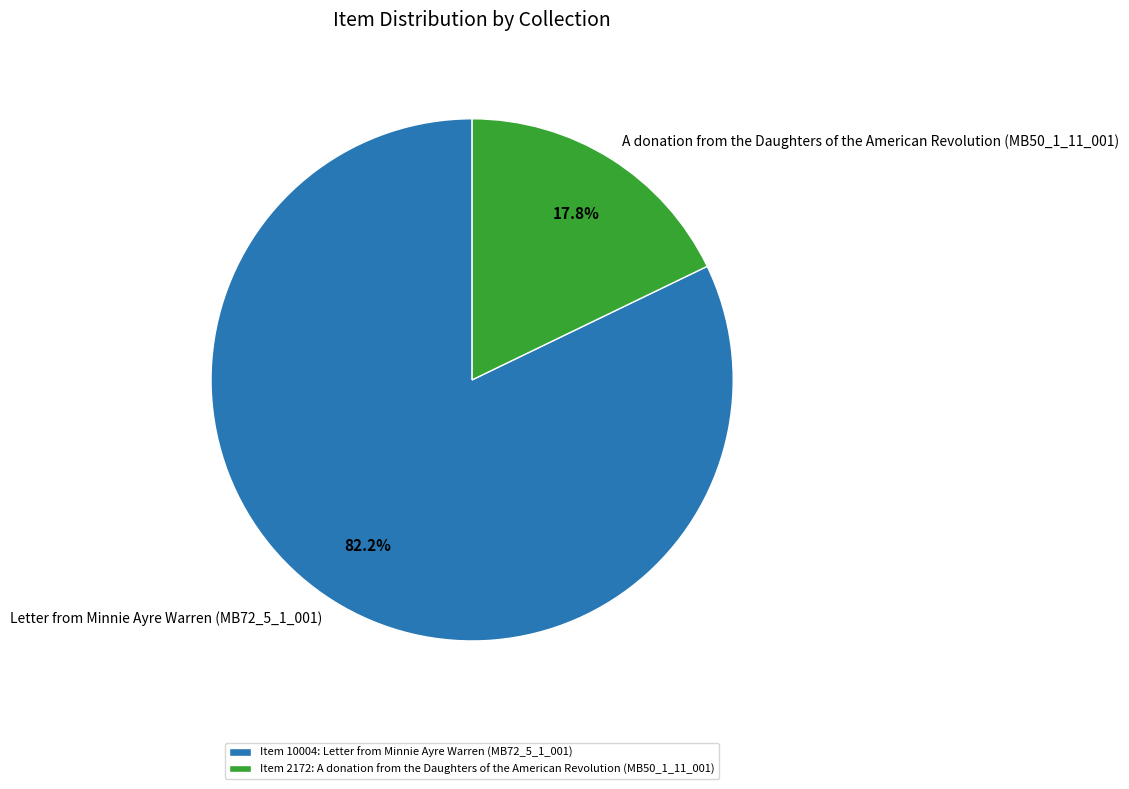

True or false: A donation from the Daughters of the American Revolution (MB50_1_11_001) accounts for 18% of the total.

True